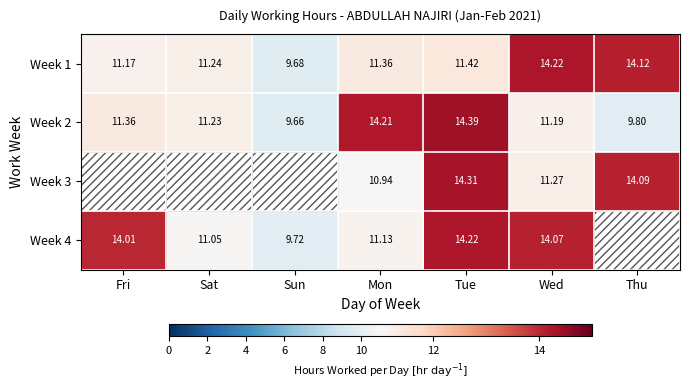

Is the value of Week 2 at Sat greater than the value of Week 4 at Sun?

Yes